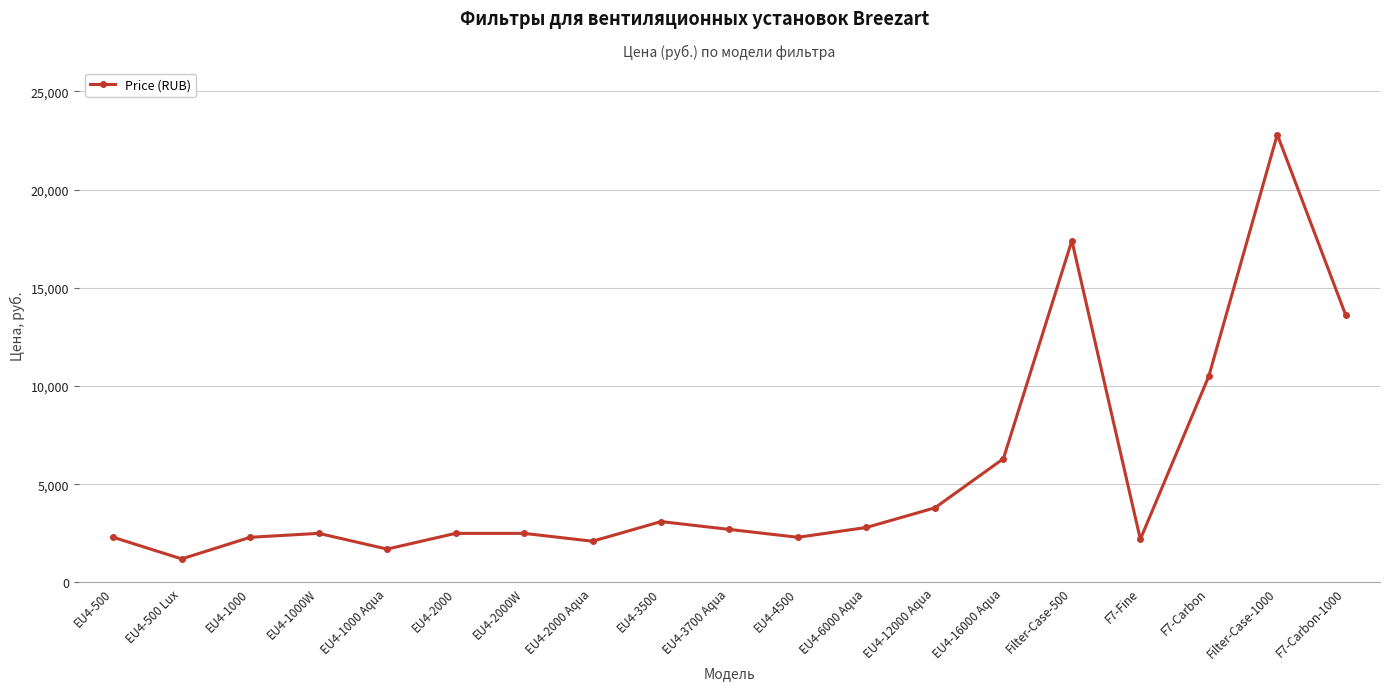

What is the label of the 9th point from the right?

EU4-4500